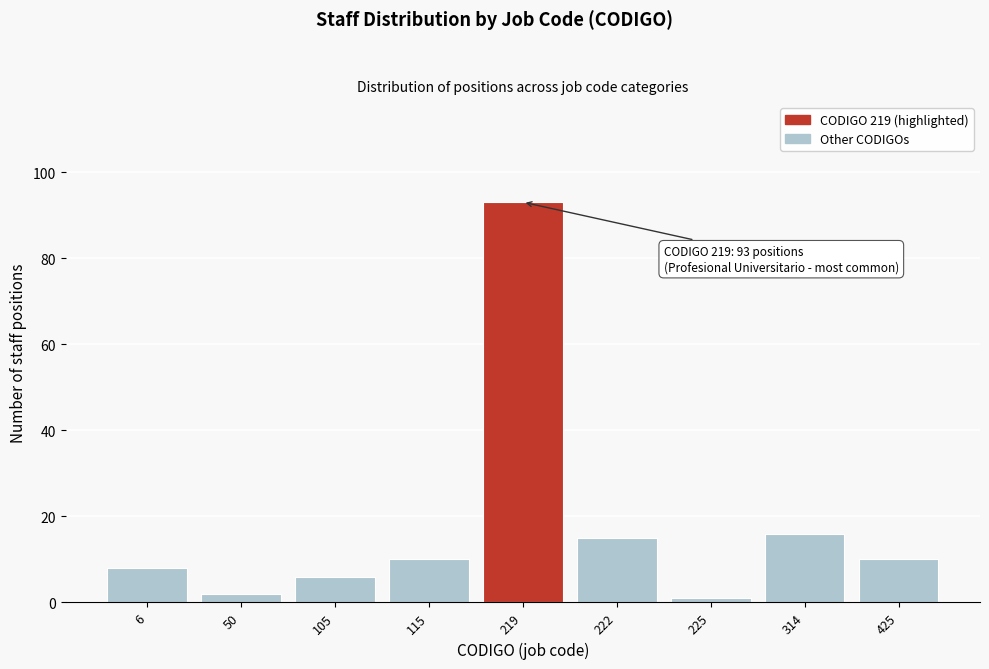

Reading left to right, what are all the values shown in this chart?

8	2	6	10	93	15	1	16	10